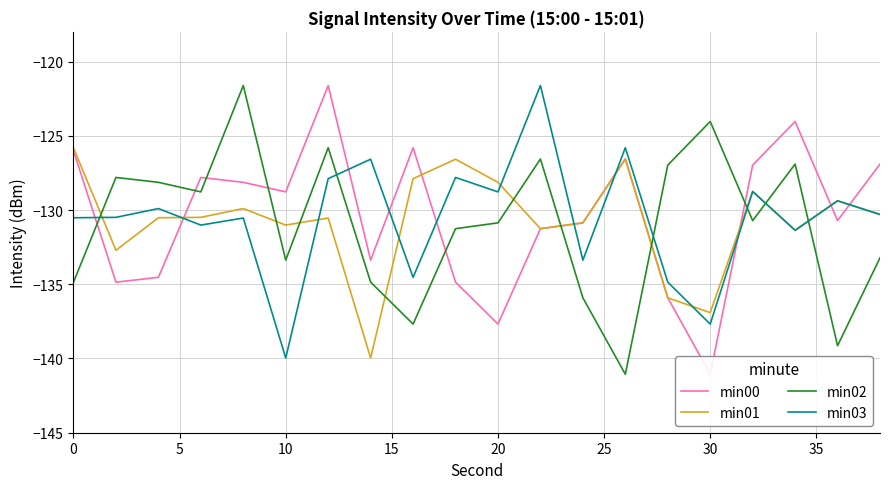

What is the lowest value of the min03 series?

-140.0